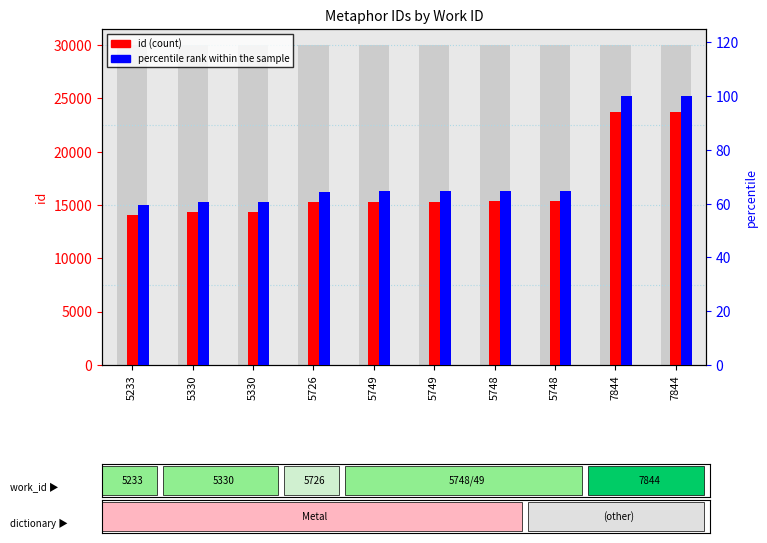

How many categories are shown in the chart?

10